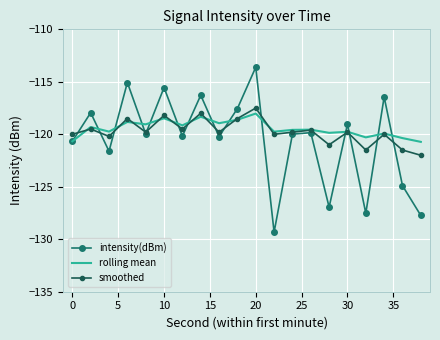

Which series has the widest spread of values?

intensity(dBm)